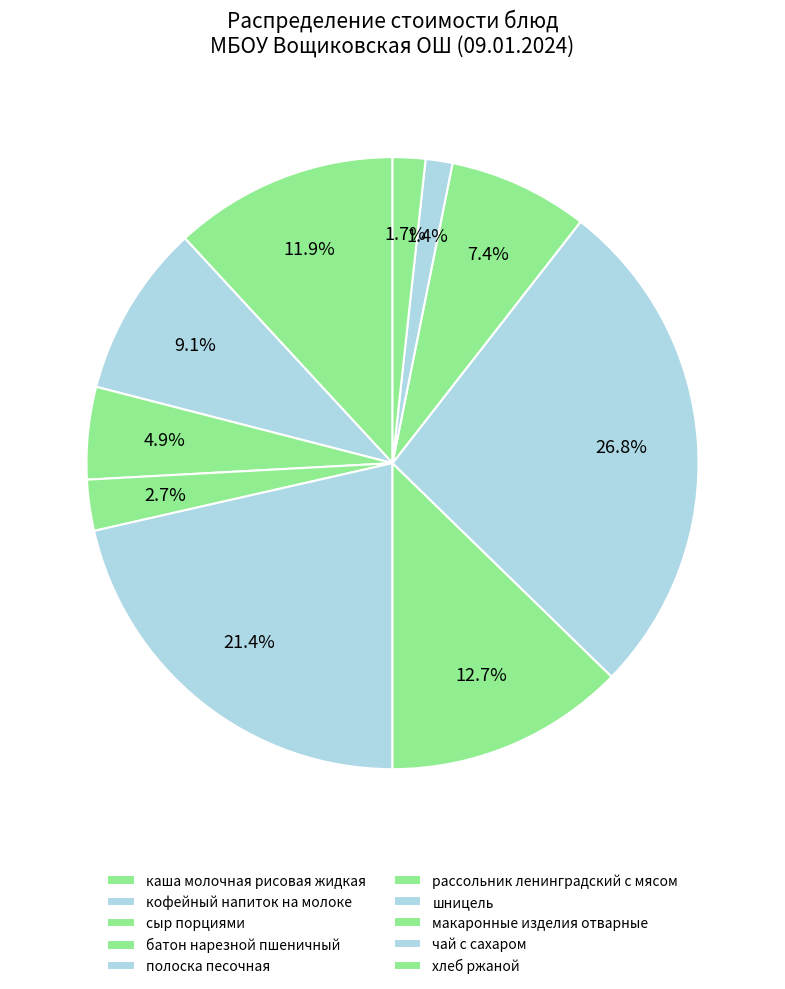

What is the largest slice in the pie chart?

шницель